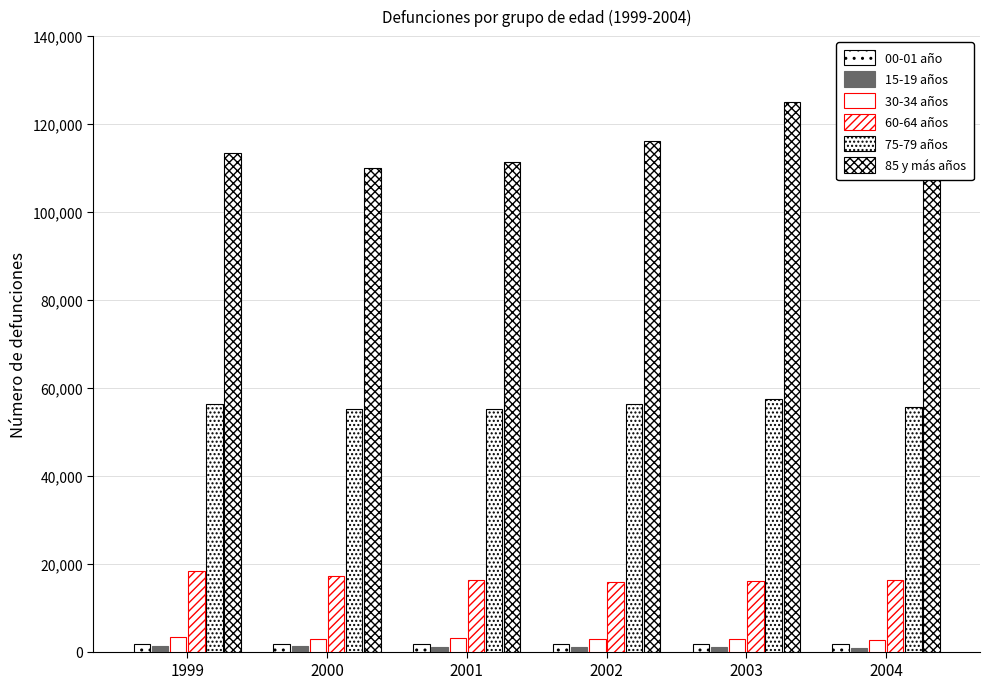

At which category is the sum across all series the highest?

2003